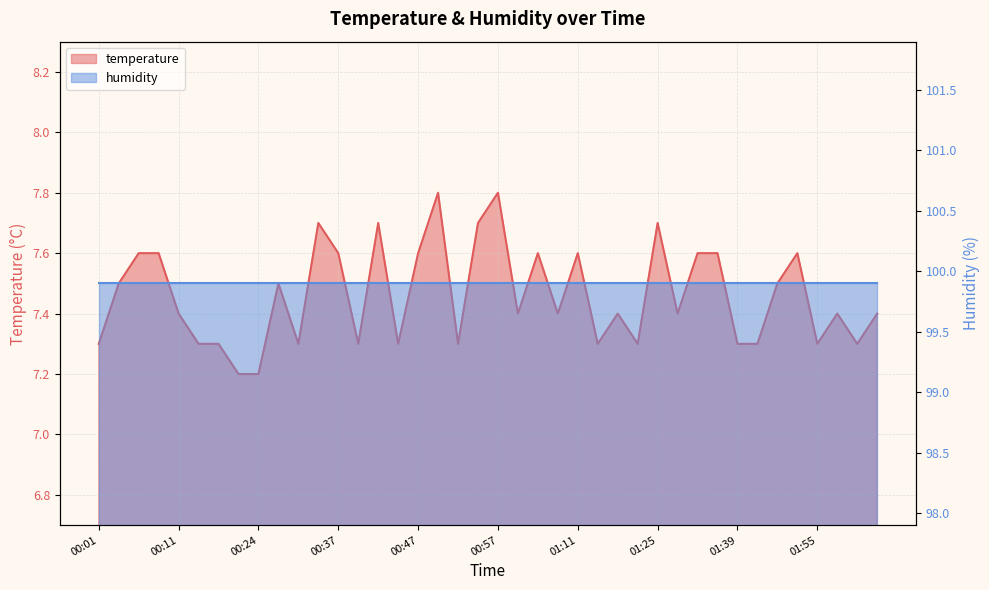

What is the difference between the second highest and minimum values?

0.6